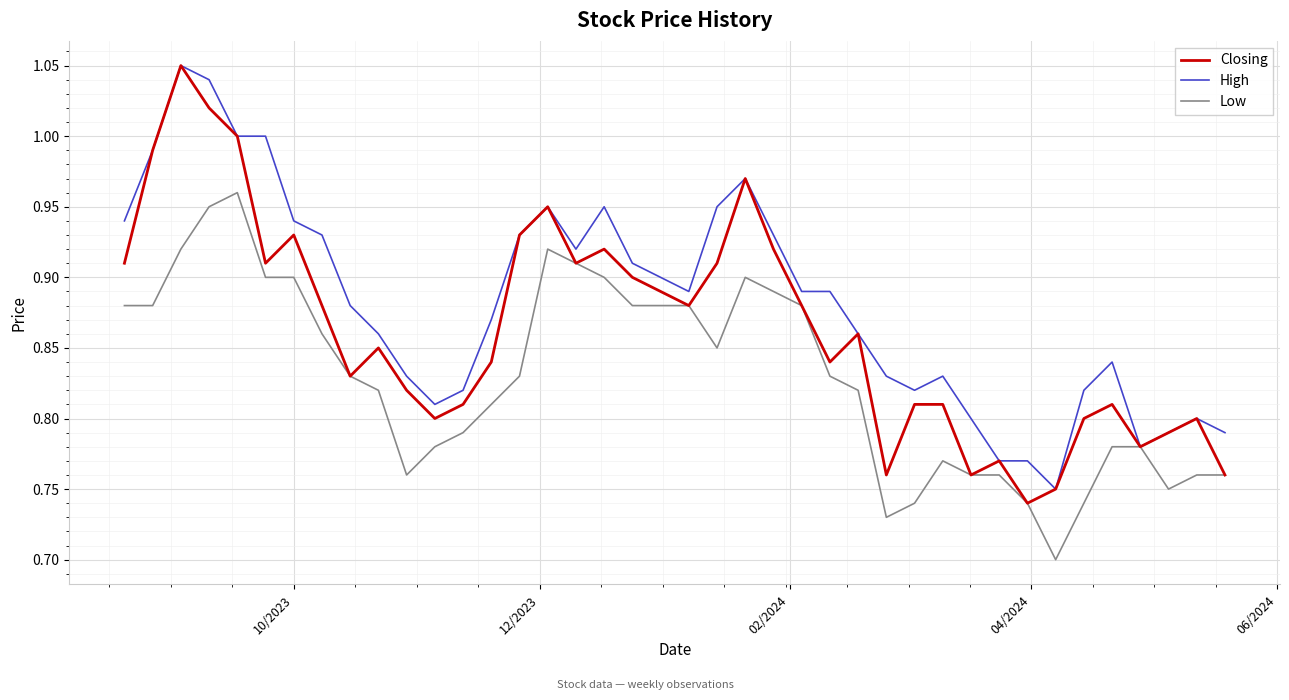

Which series has the largest range (max minus min)?

Closing